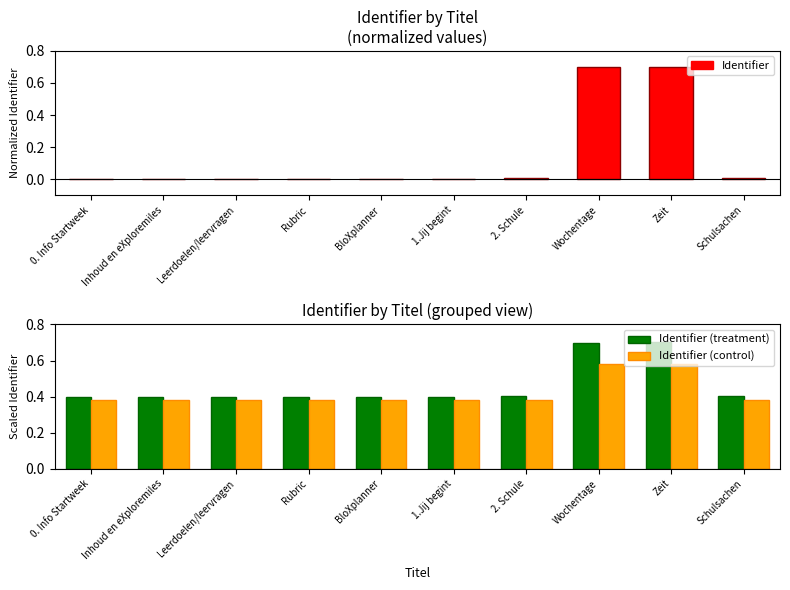

What is the maximum value shown in the chart?

0.7